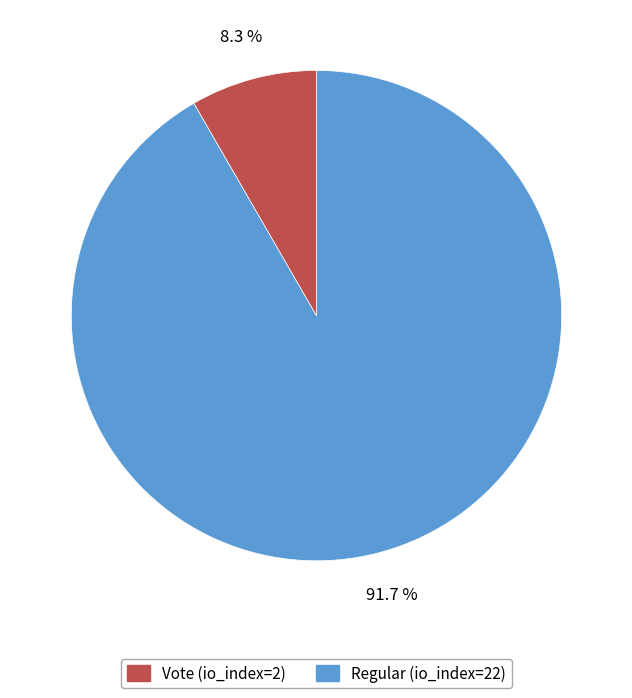

Does any single category account for the majority?

Yes